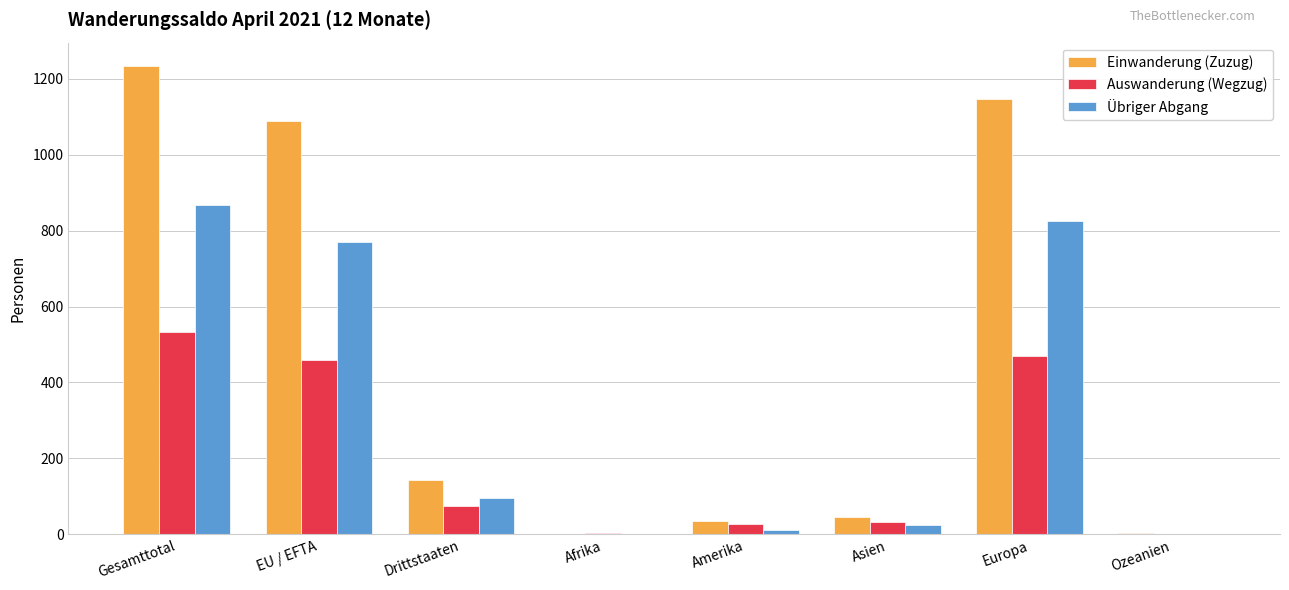

What is the highest value of the Einwanderung (Zuzug) series?

1233